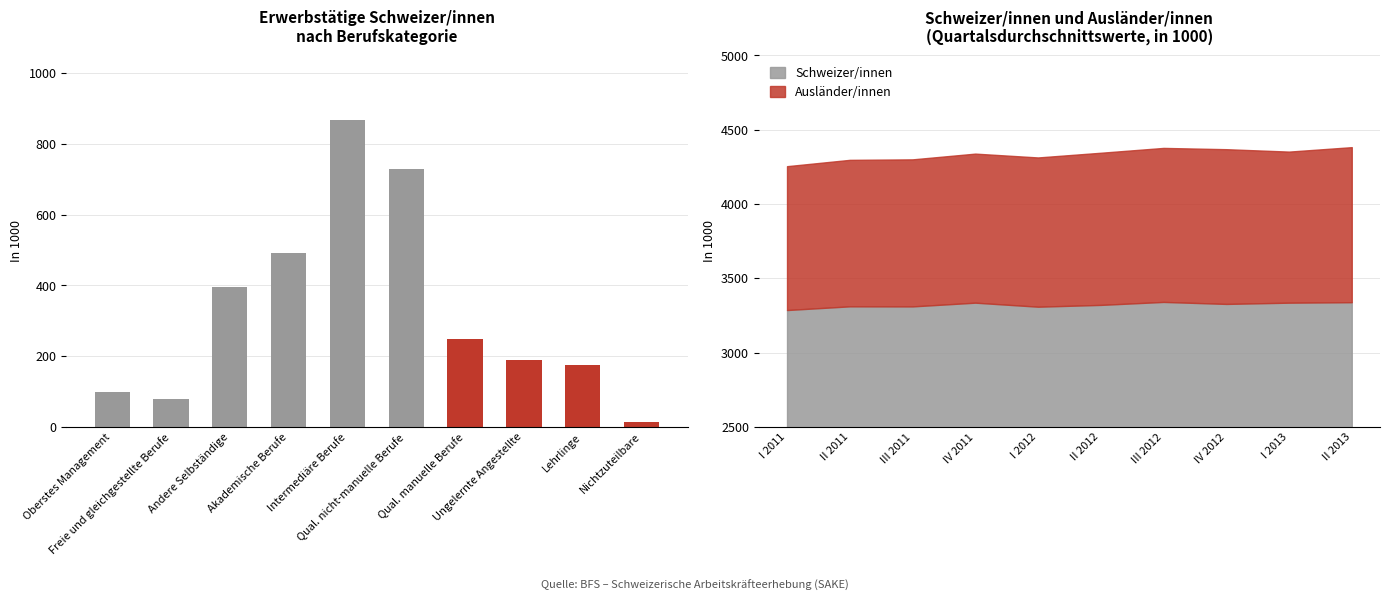

How many data points are less than 247?

5